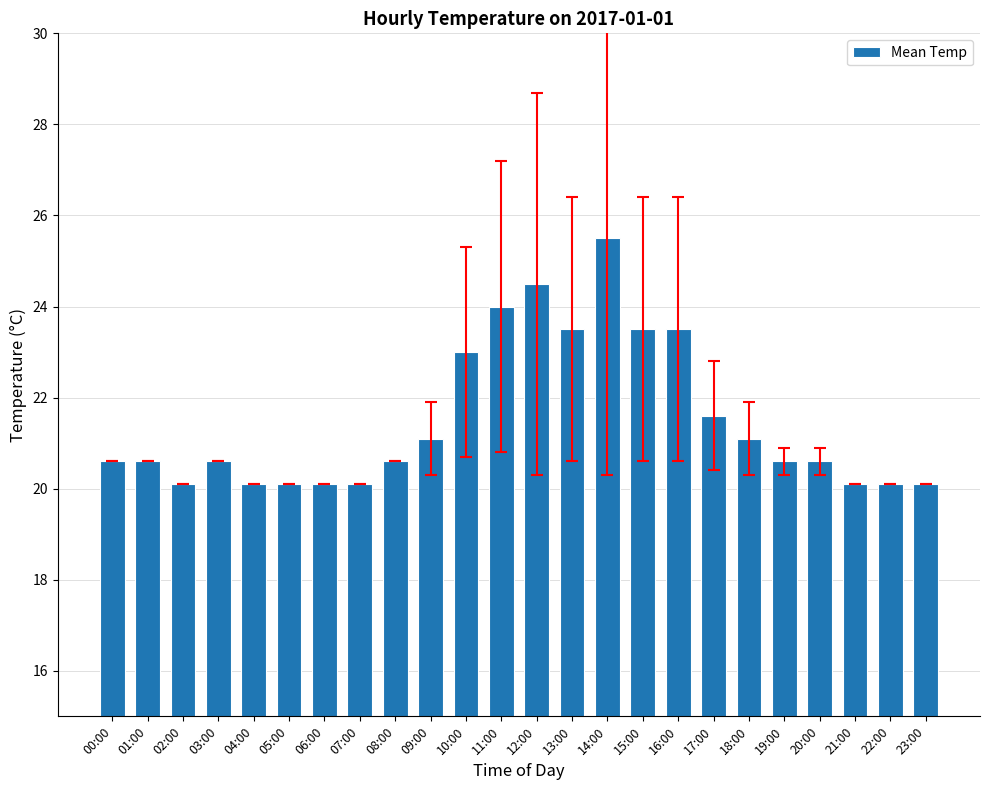

What is the greatest value displayed?

25.5